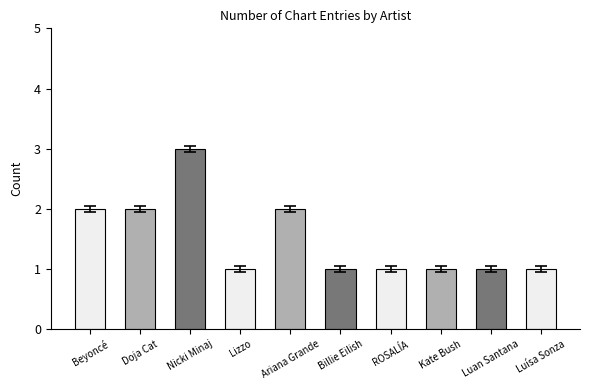

What is the ratio of the value at Kate Bush to the value at Doja Cat?

0.5